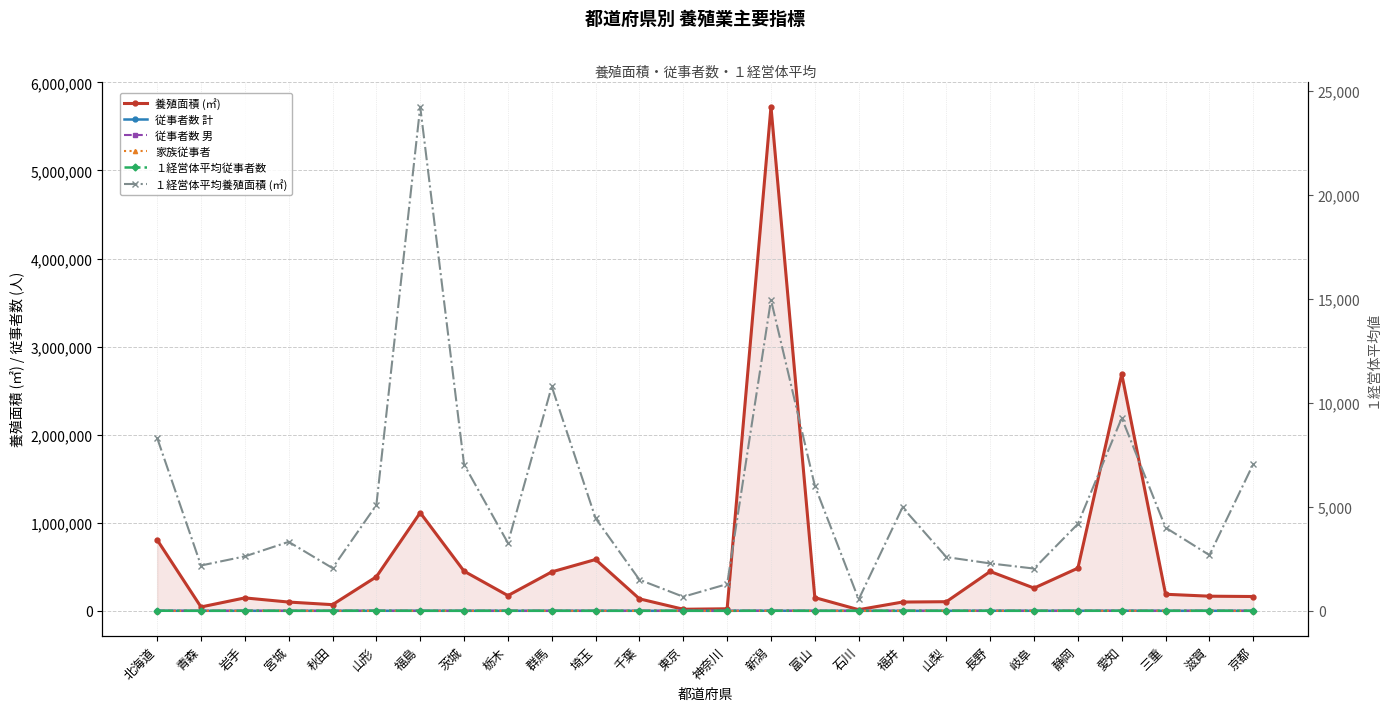

Which series changed the most between 宮城 and 群馬?

養殖面積 (㎡)